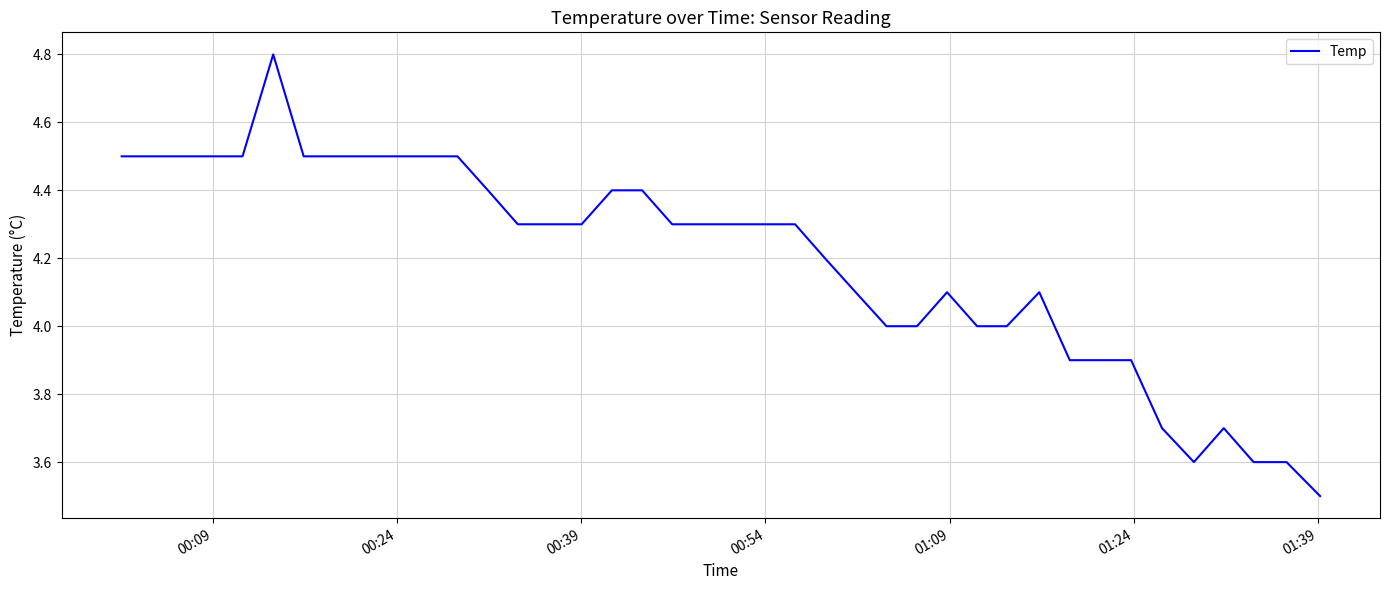

How many lines are shown in the chart?

1